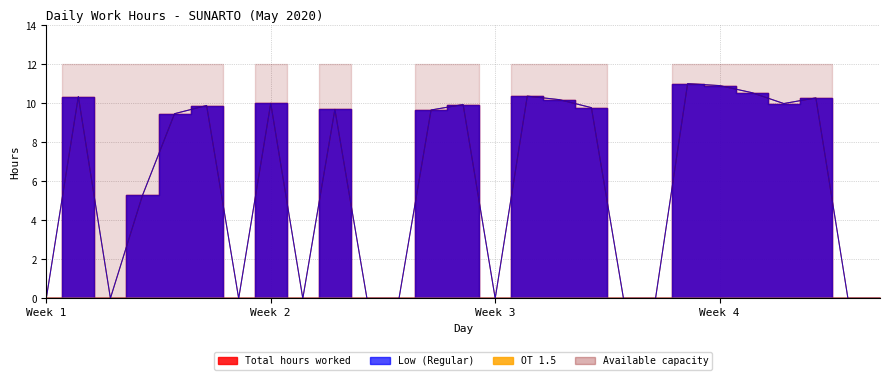

True or false: Total has more than 2 interior local peaks.

True